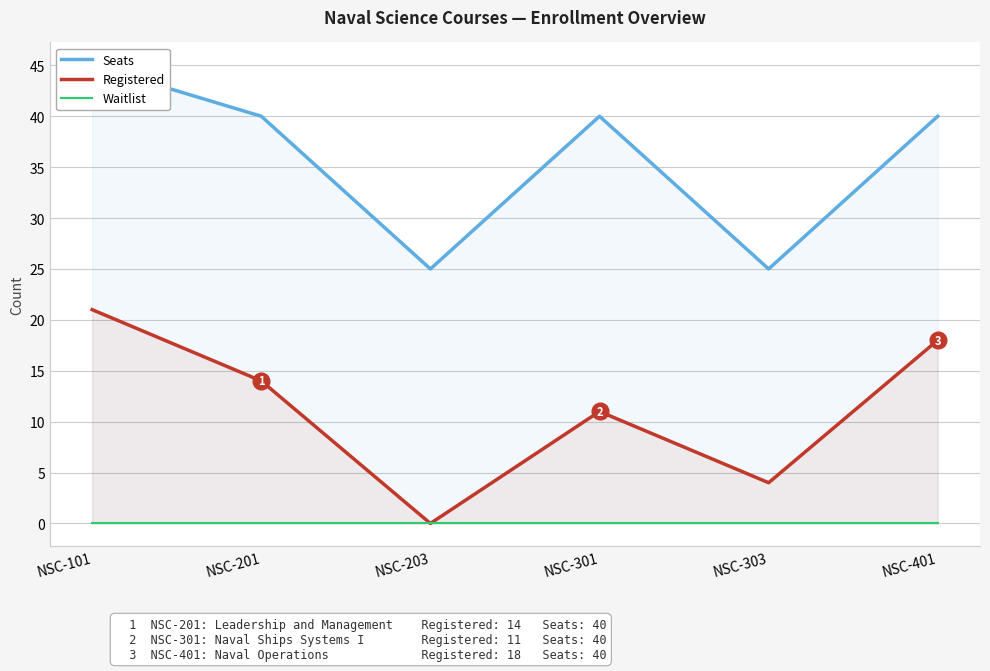

What is the lowest value of the Seats series?

25